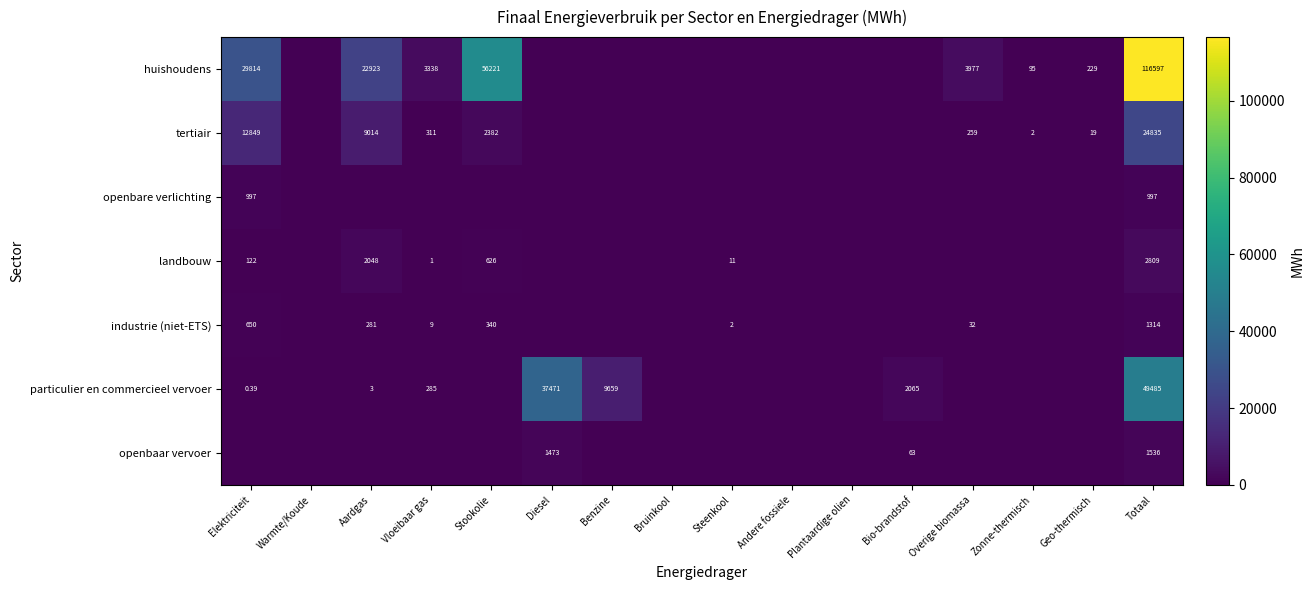

Which label corresponds to the smallest value in the chart?

Warmte/Koude